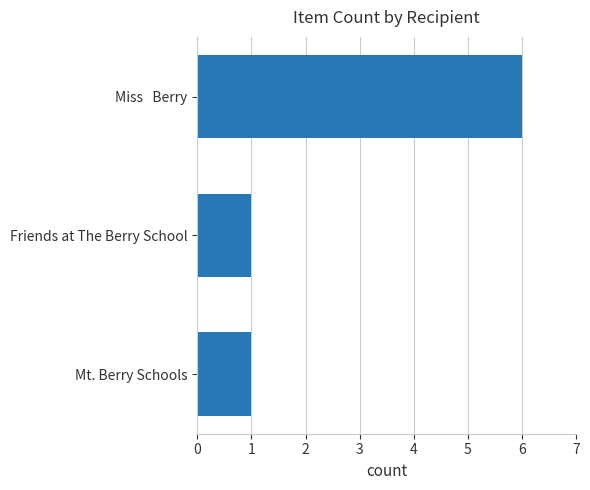

Between Mt. Berry Schools and Miss   Berry, which is larger?

Miss   Berry